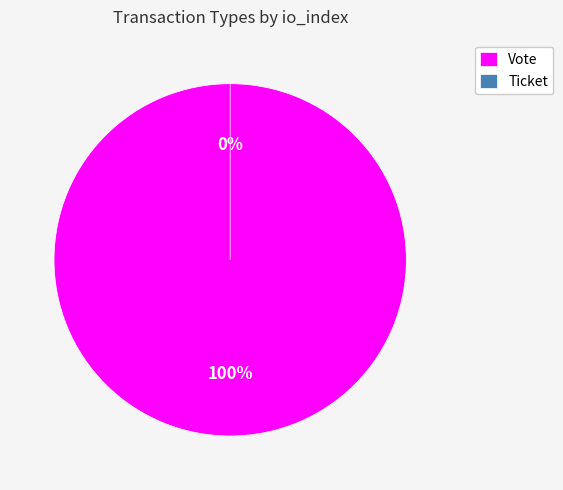

To the nearest percent, what percentage of the pie is Vote?

100%